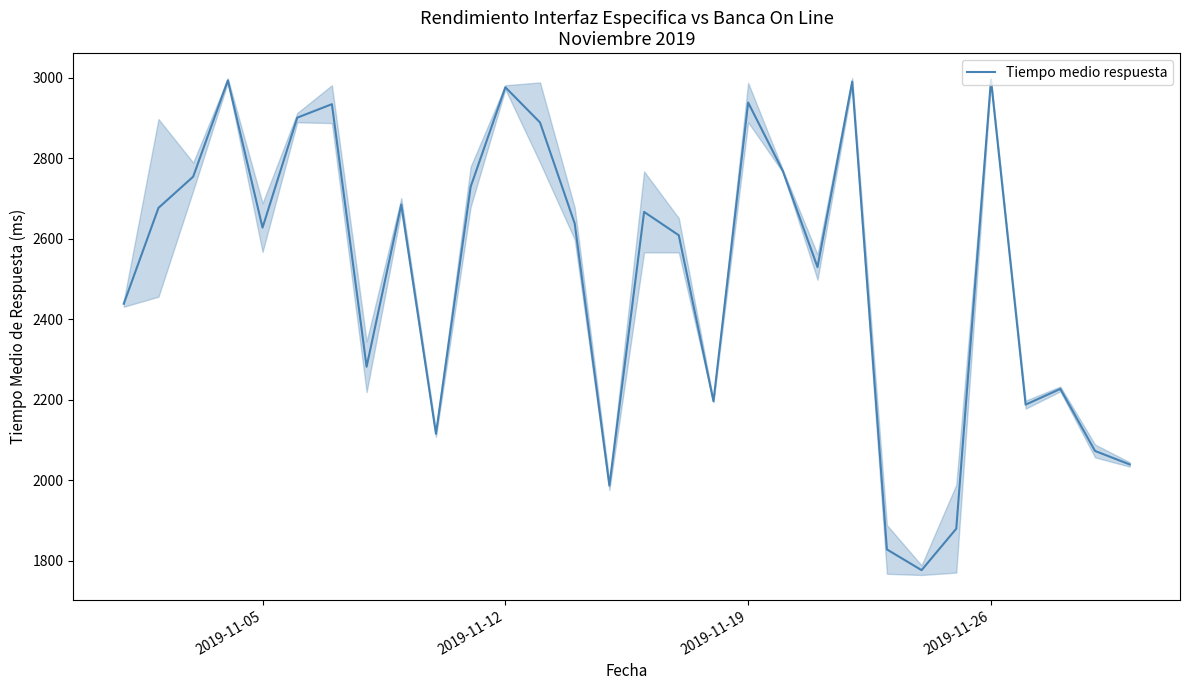

Is it true that the value at 24 is 2658.5?

False